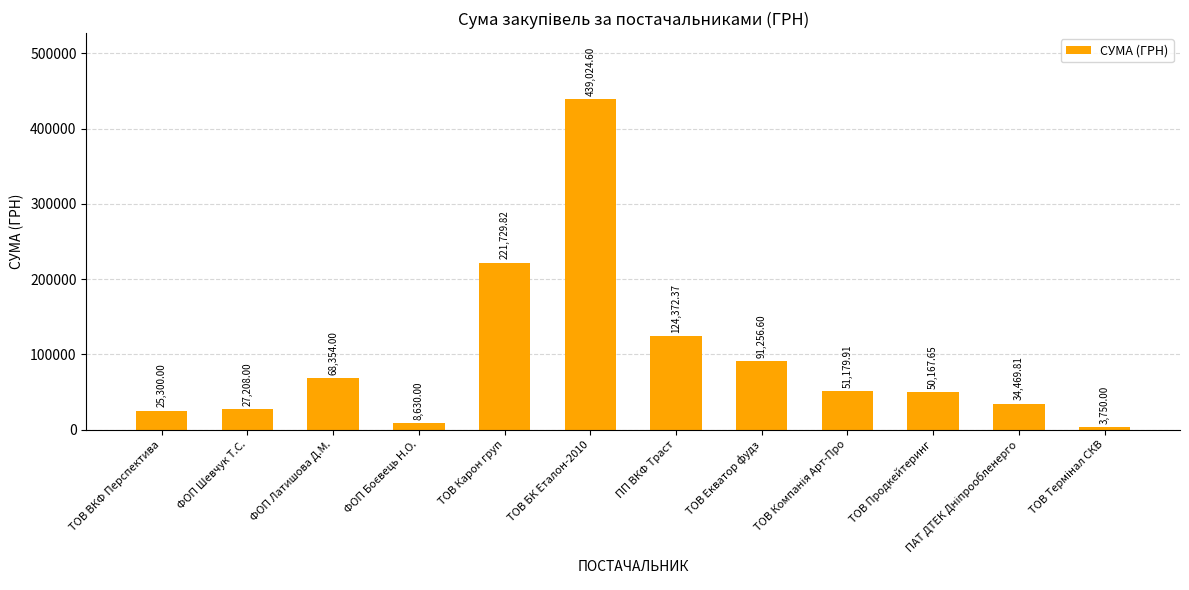

Reading left to right, extract all data points from this chart.

25300.0	27208.0	68354.0	8630.0	221729.8	439024.6	124372.4	91256.6	51179.9	50167.7	34469.8	3750.0